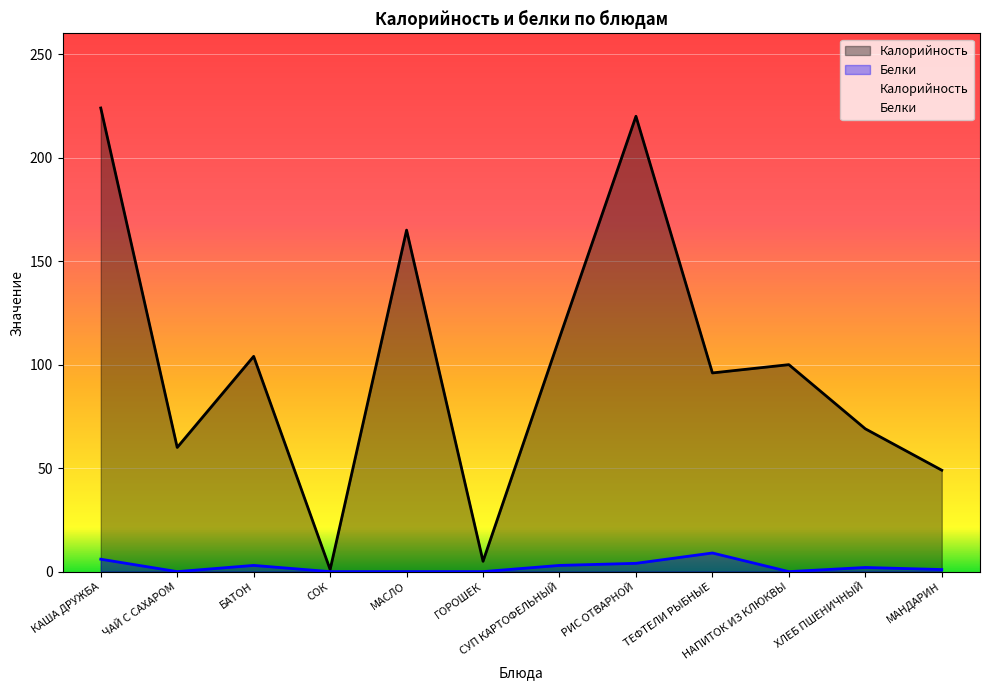

How many lines are shown in the chart?

2